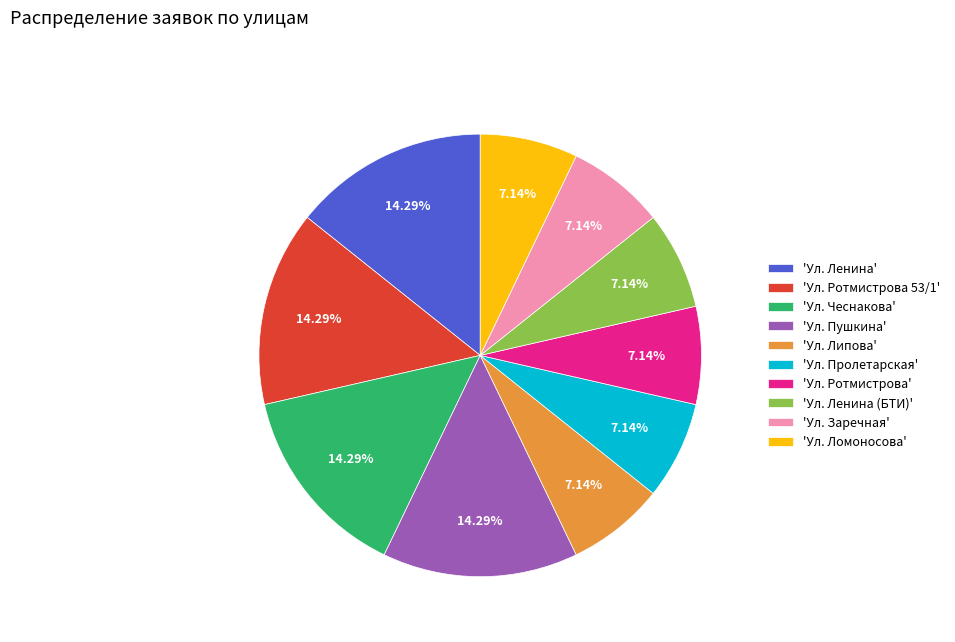

Is the sum of 'Ул. Липова' and 'Ул. Ротмистрова 53/1' greater than half?

No